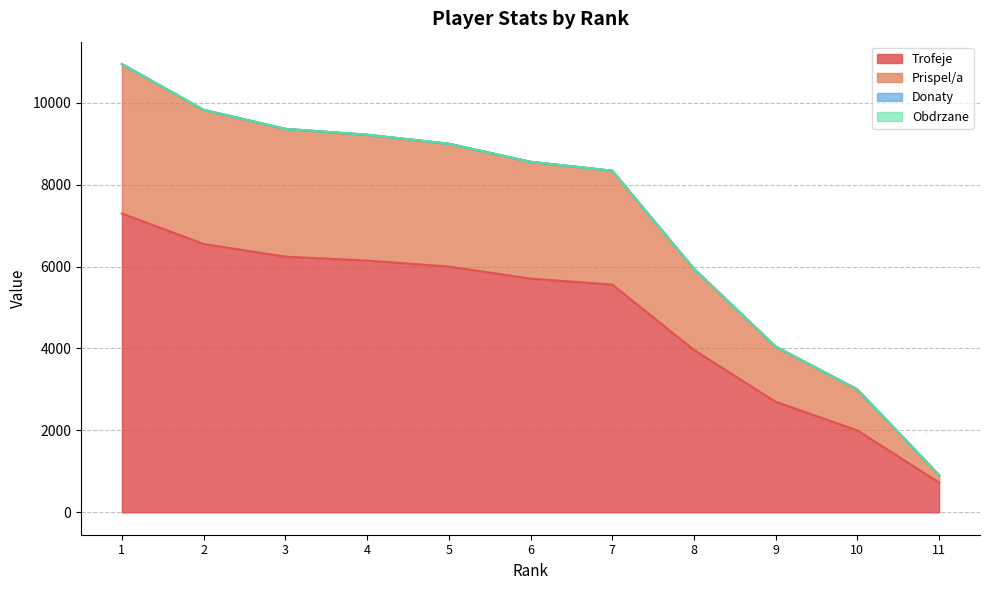

True or false: Trofeje has more than 2 points higher than both neighbors.

False